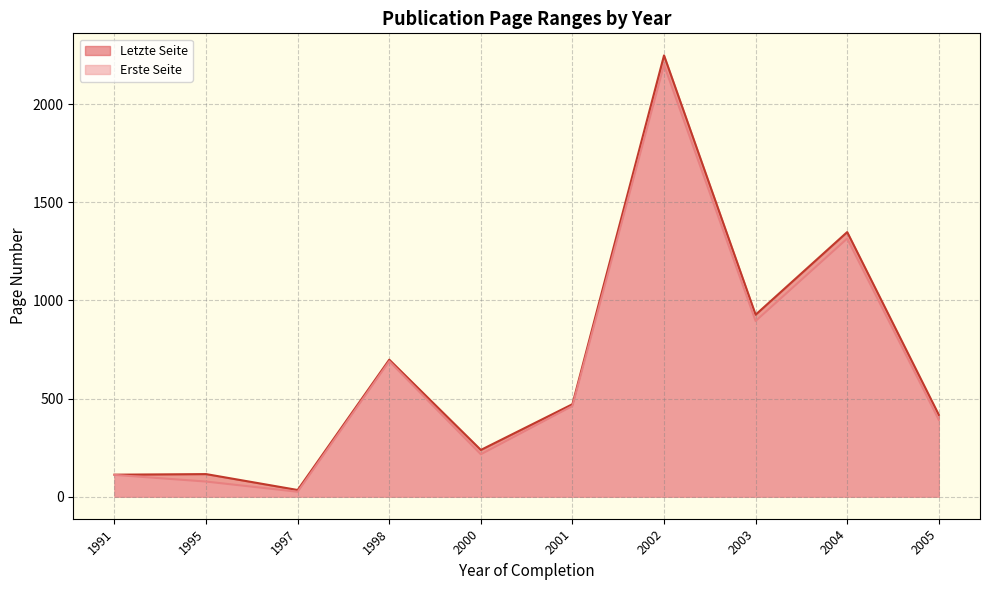

Which series has the widest spread of values?

Letzte Seite